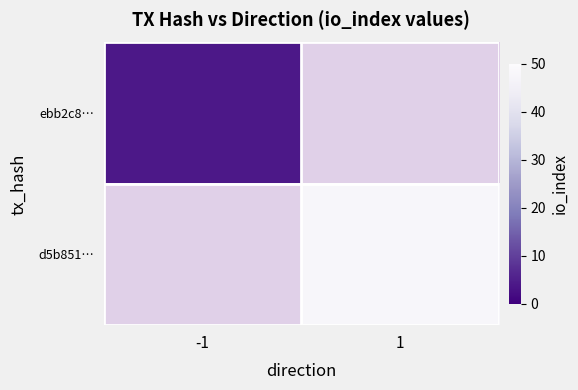

Which label corresponds to the smallest value in the chart?

-1